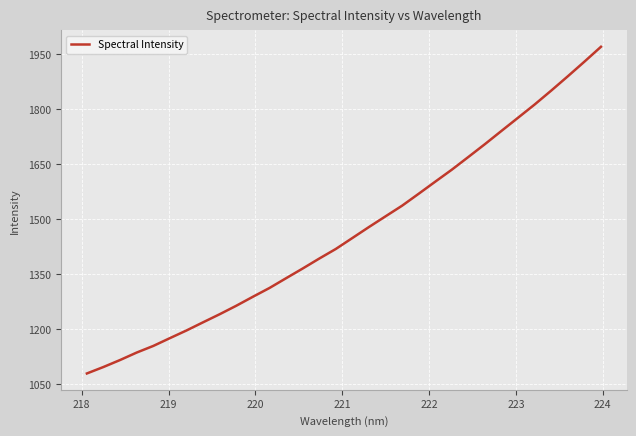

What is the difference between the maximum and minimum values?

889.5